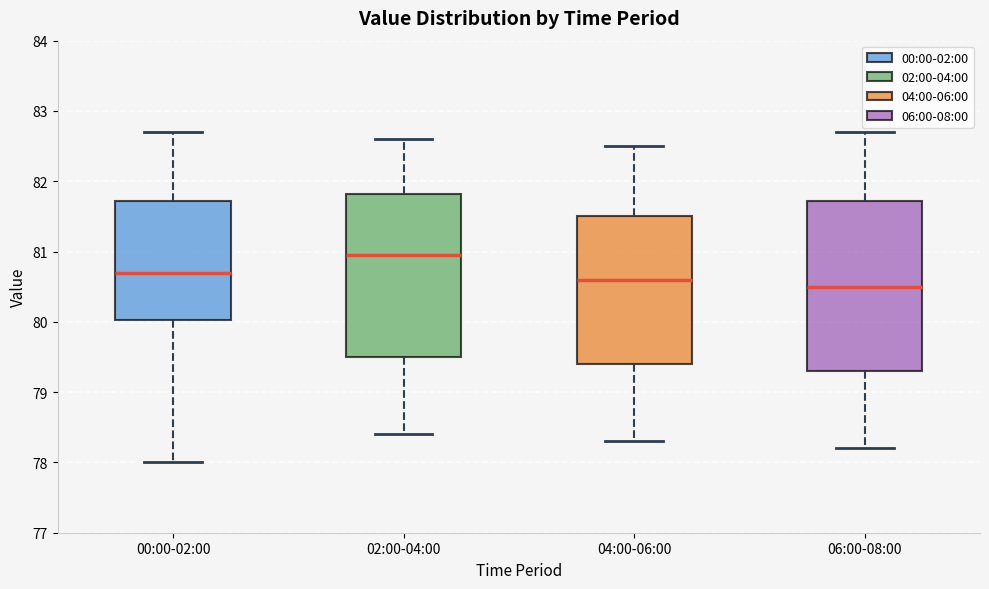

Where is the upper edge of the box for 06:00-08:00 on the y-axis? The values are not printed on the chart, so give them approximately, as read against the axis.

81.7